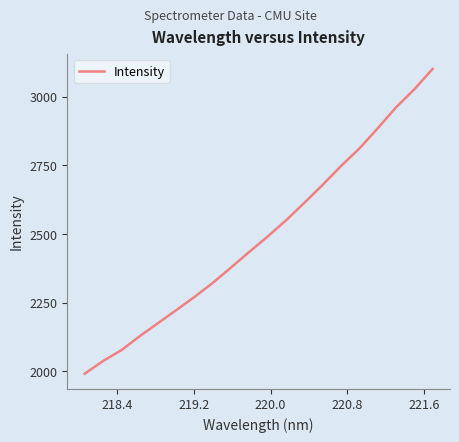

Reading left to right, extract all data points from this chart.

1991.7	2037.8	2077.3	2128.1	2175.7	2223.2	2271.5	2322.6	2378.9	2435.8	2491.7	2550.3	2614.3	2679.4	2747.8	2811.3	2884.8	2960.9	3026.6	3100.7